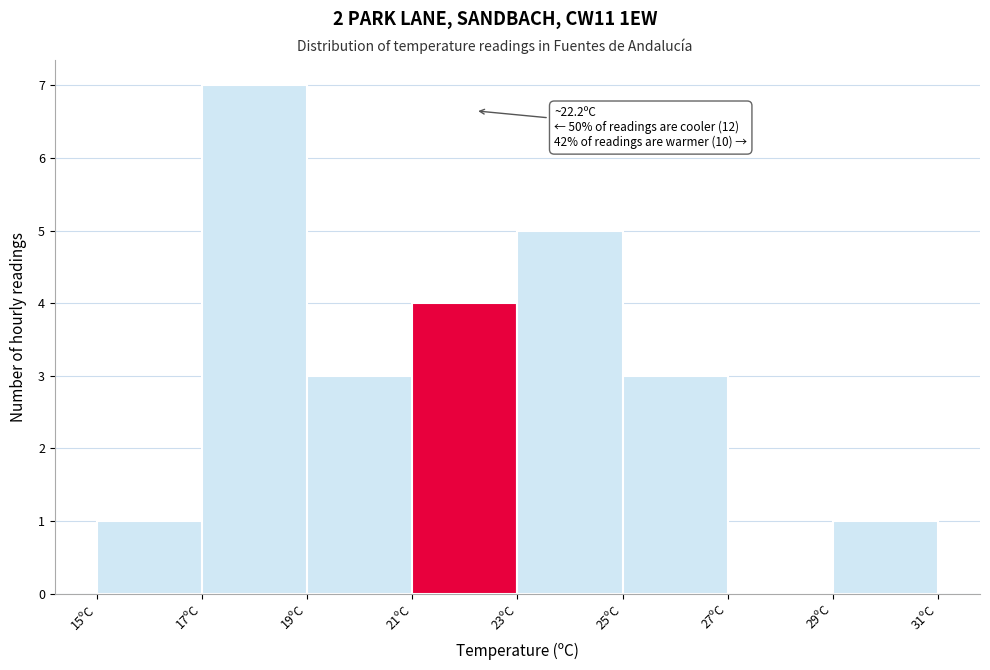

Over which range of the x-axis is the bar tallest?

17 to 19